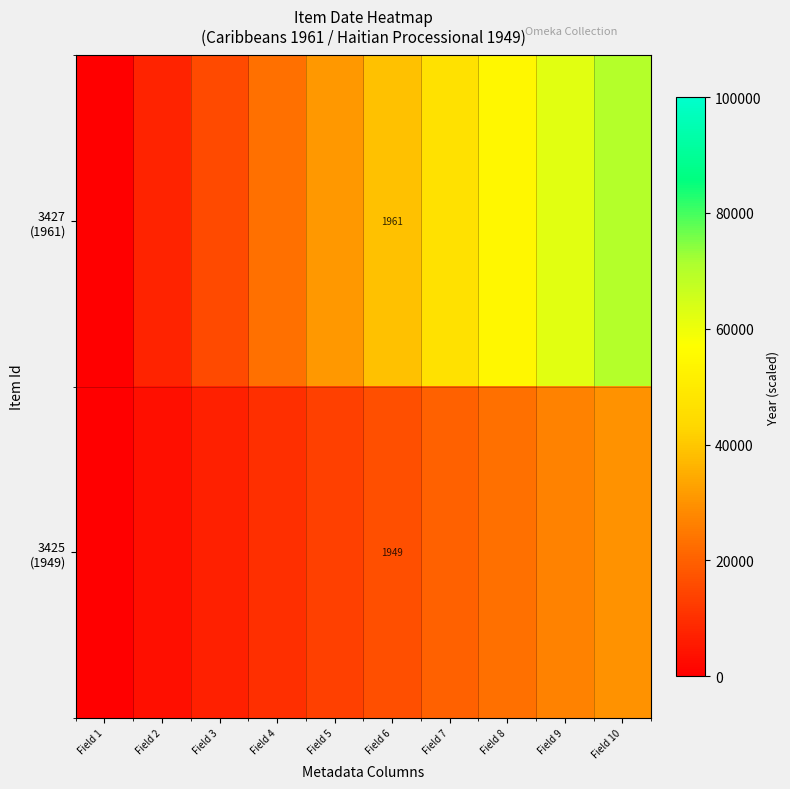

Is the value of 3425 (1949) at Field 6 greater than the value of 3427 (1961) at Field 6?

No